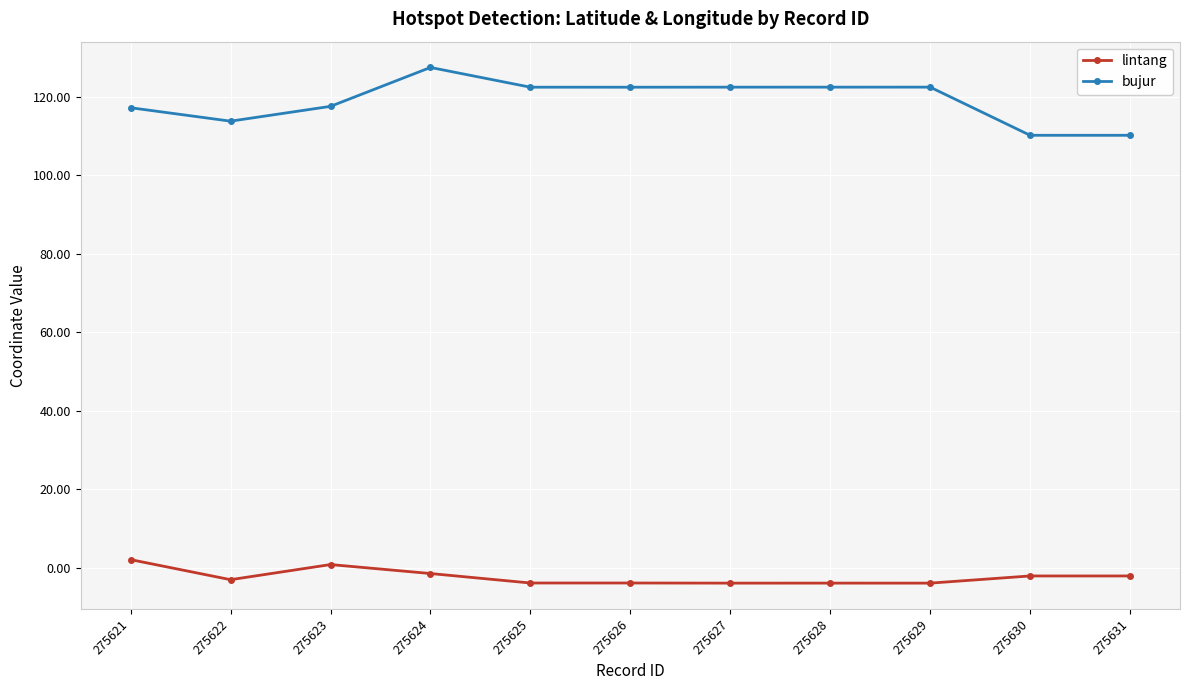

True or false: bujur and lintang intersect in this chart.

False